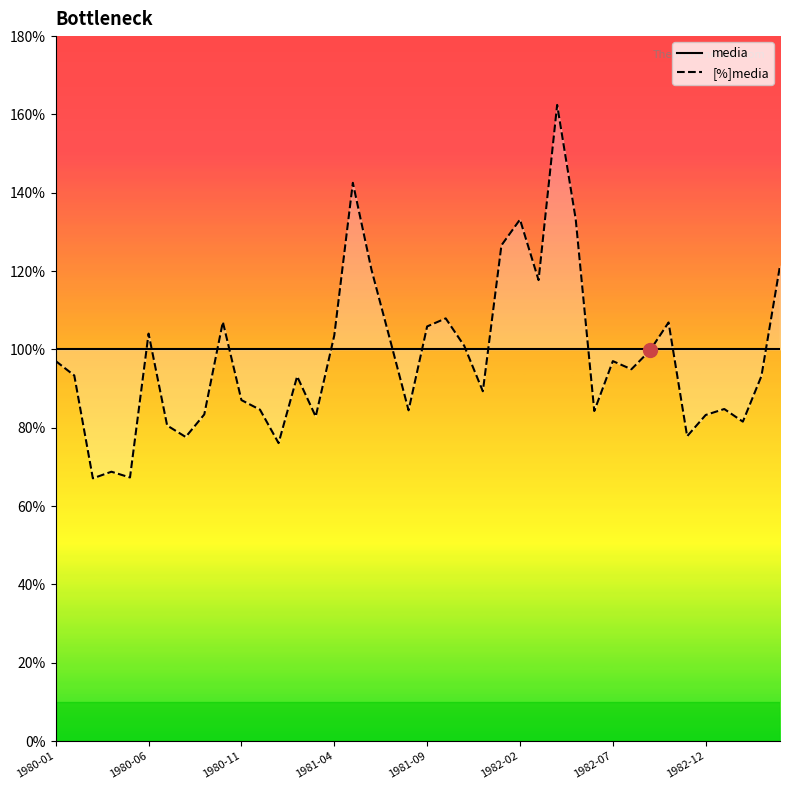

Is it true that [%]media equals 162.4 at 27?

True